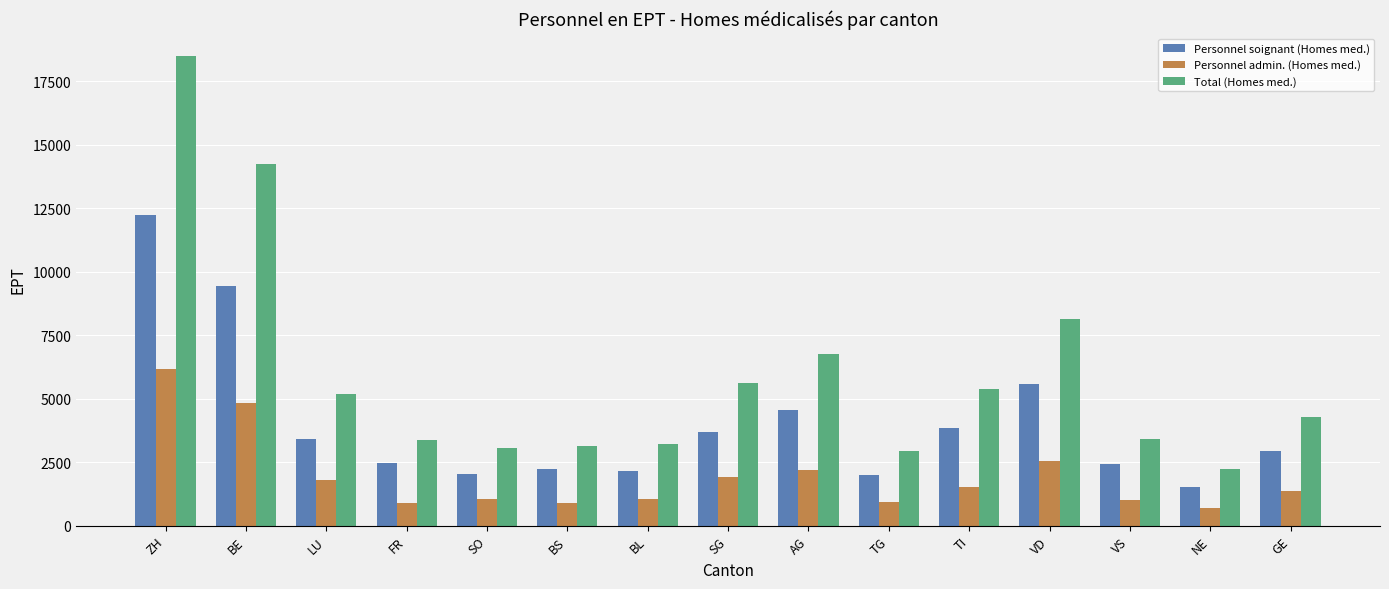

The Personnel admin. (Homes med.) series shows 1527.1 at TI. True or false?

True